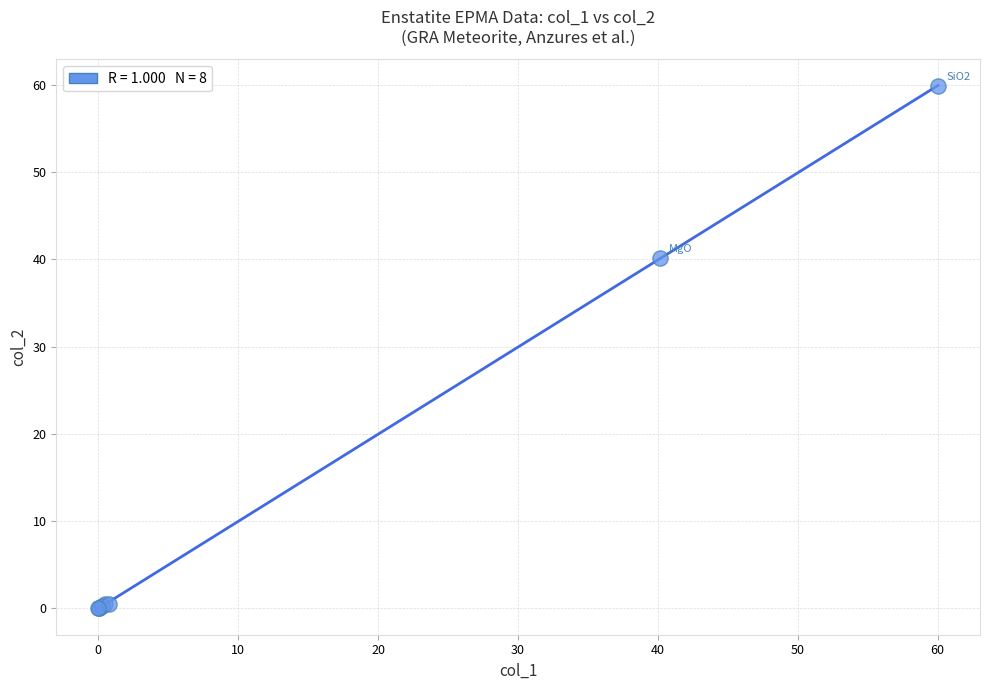

What Y value in the scatter plot is closest to 29?

40.2